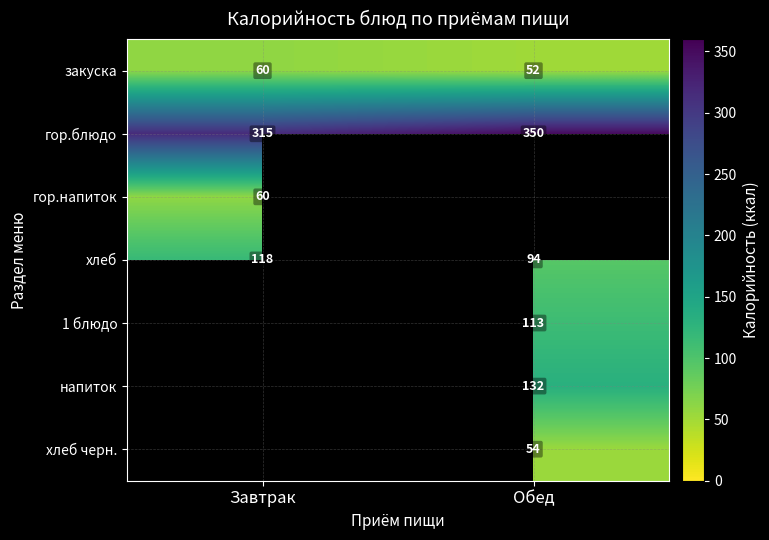

What is the average value of the закуска series?

56